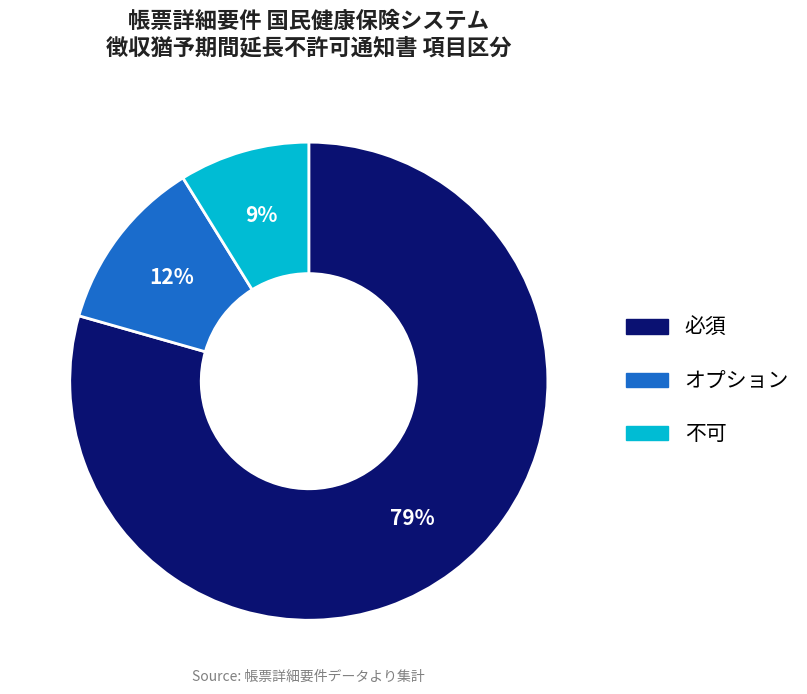

Is the sum of 不可 and オプション greater than half?

No